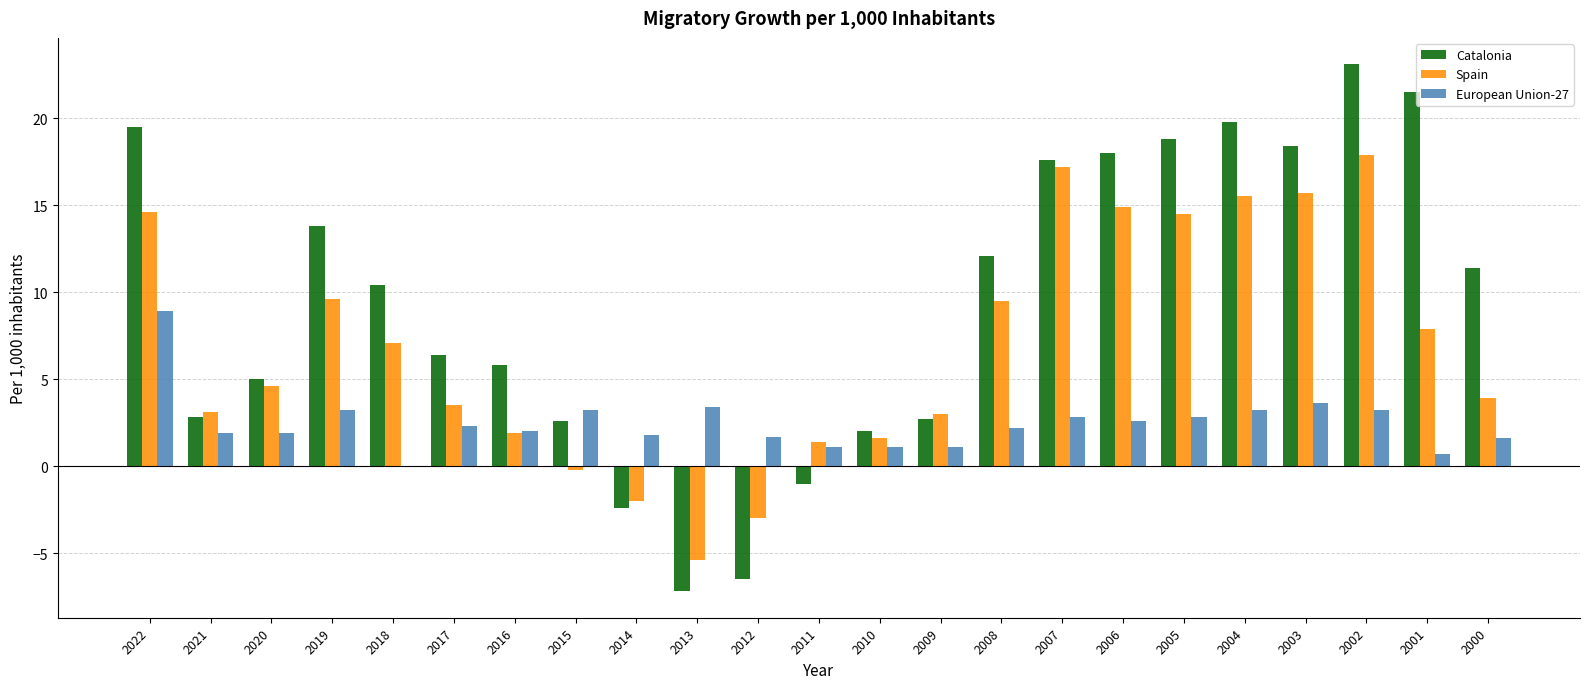

Which series has the widest spread of values?

Catalonia